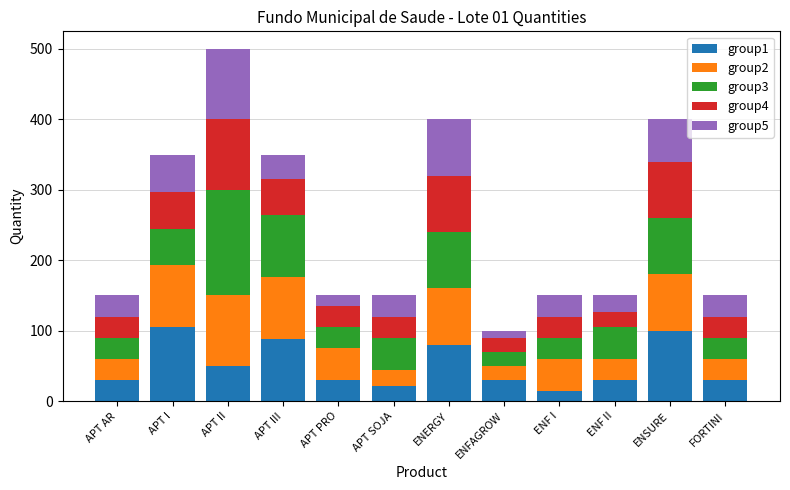

At which category is the sum across all series the highest?

APT II